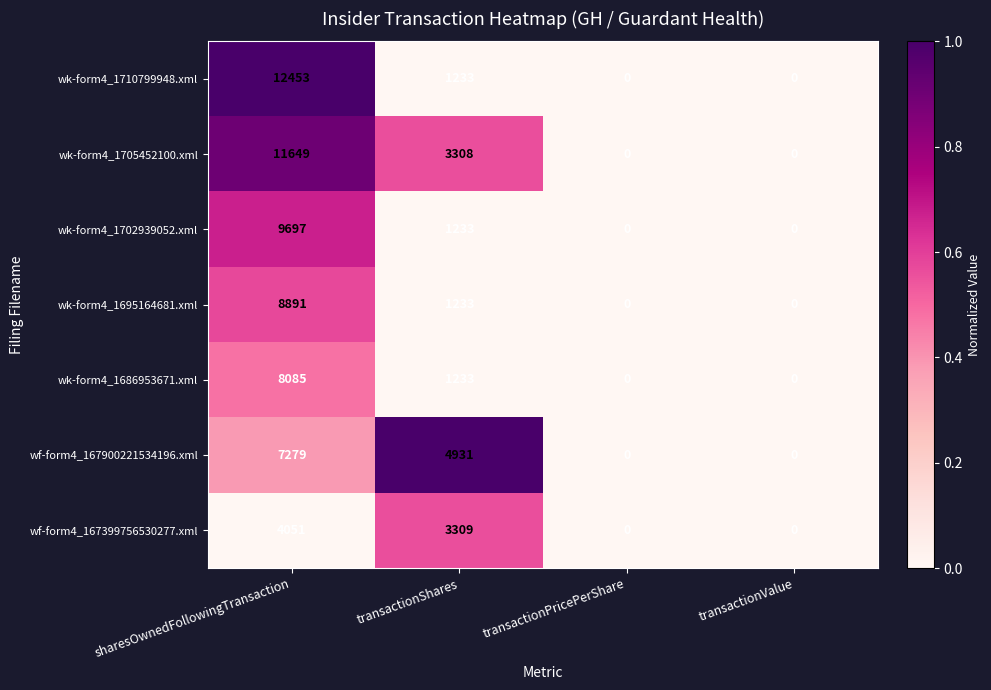

Which series changed the most between transactionShares and transactionPricePerShare?

wf-form4_167900221534196.xml